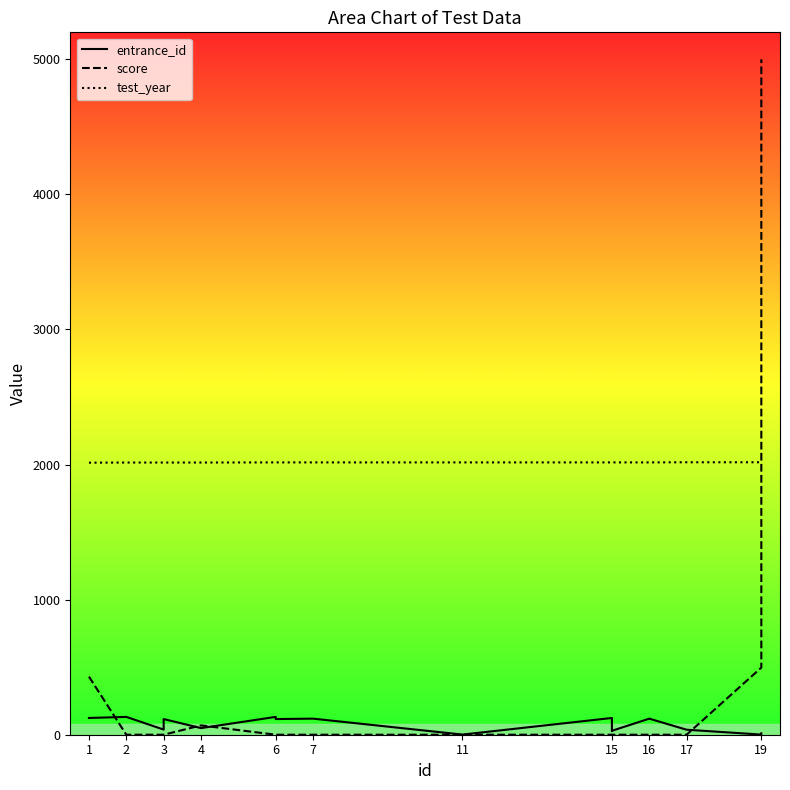

What is the spread (max minus min) of values at 11?

2016